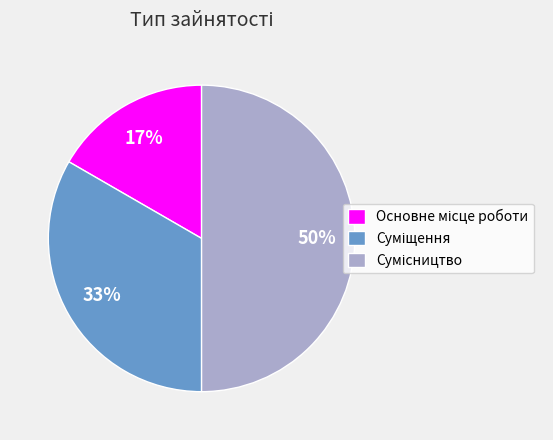

To the nearest percent, what is the average slice percentage?

33%